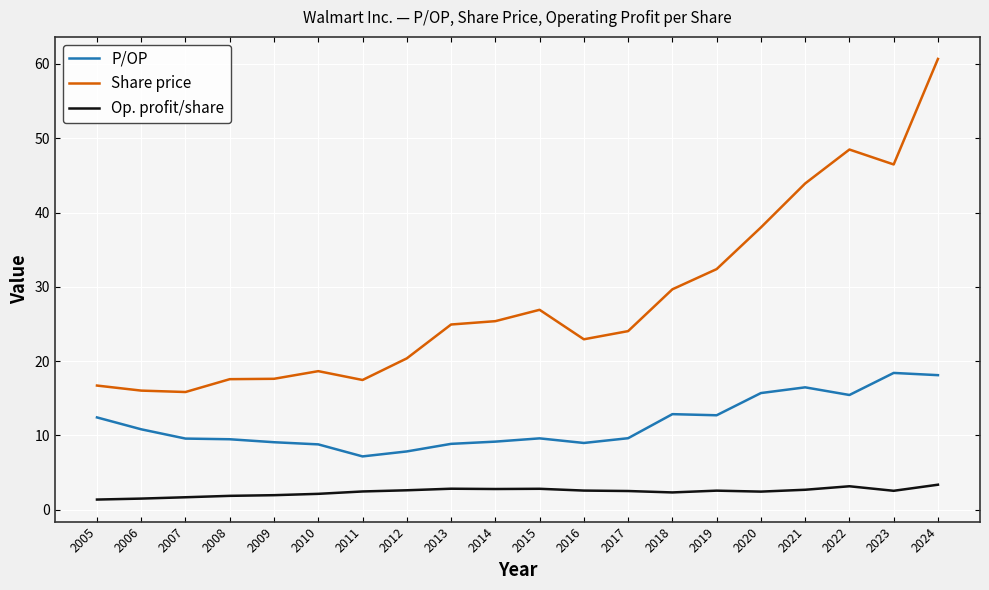

Is the value of P/OP at 2015 greater than the value of Op. profit/share at 2012?

Yes